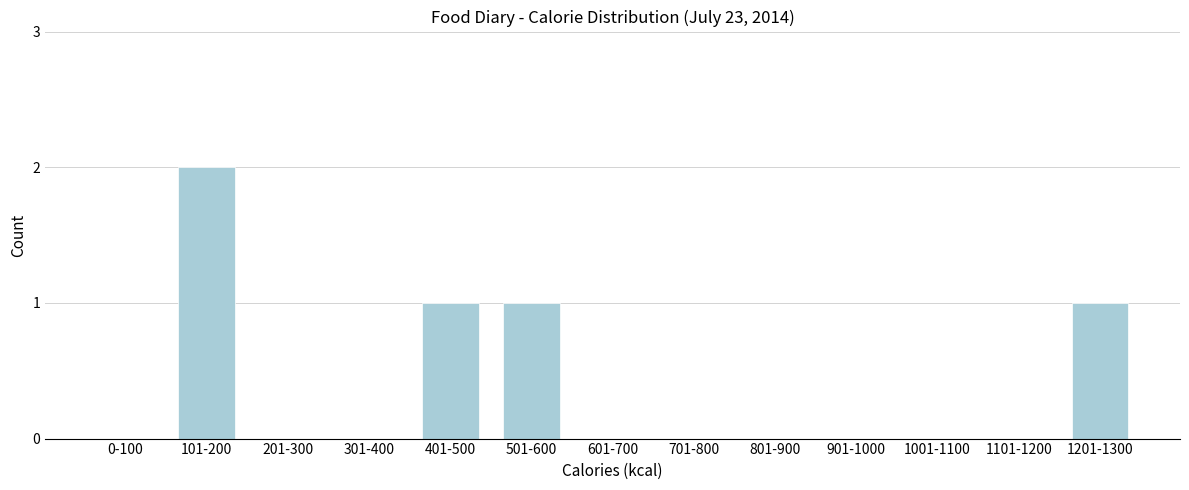

Reading left to right, extract all data points from this chart.

0-100=0	101-200=2	201-300=0	301-400=0	401-500=1	501-600=1	601-700=0	701-800=0	801-900=0	901-1000=0	1001-1100=0	1101-1200=0	1201-1300=1